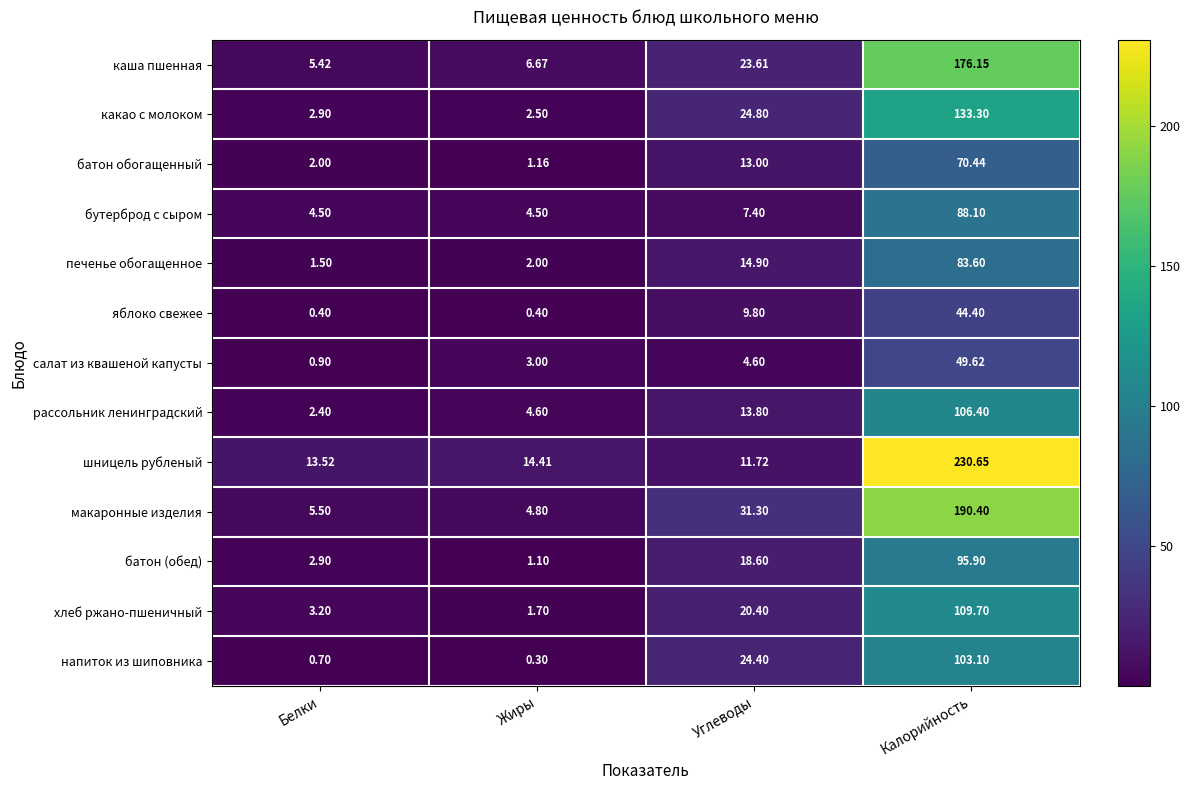

At which label is батон обогащенный closest to 35?

Углеводы